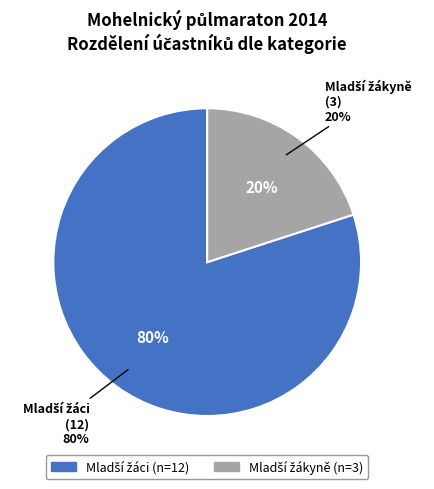

To the nearest percent, what is the combined percentage of Mladší žáci and Mladší žákyně?

100%